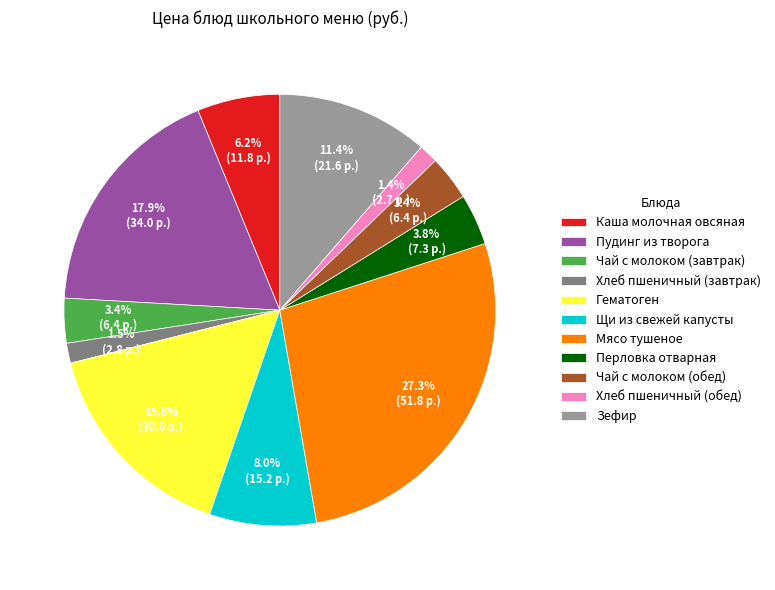

What is the ratio of the value at Щи из свежей капусты to the value at Каша молочная овсяная?

1.3